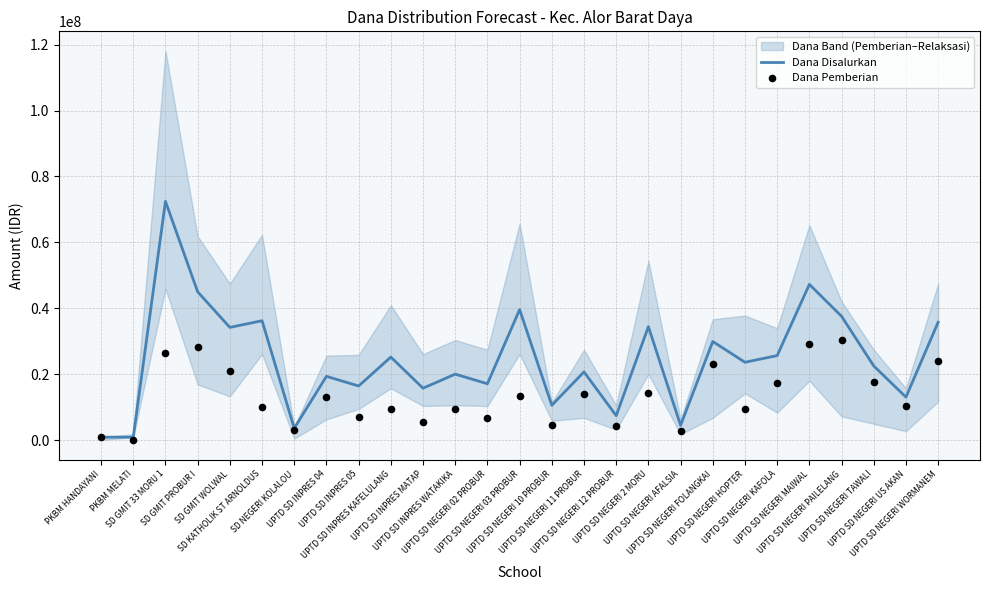

At how many categories does at least one series exceed 13419559?

20